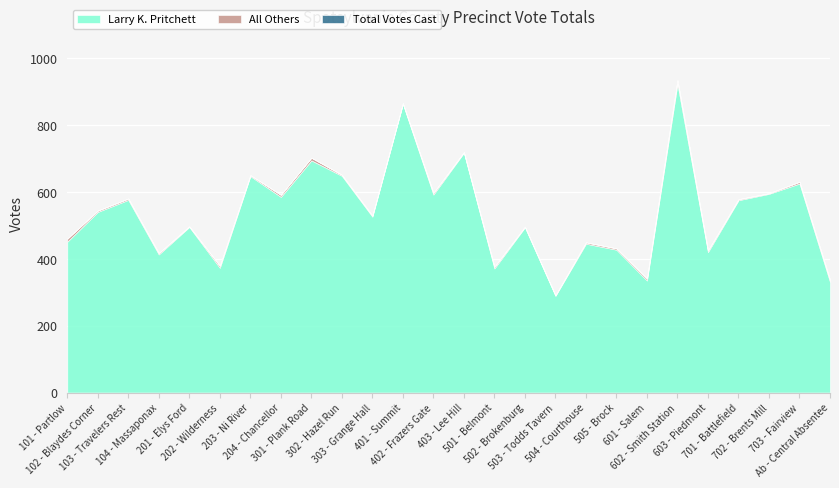

True or false: All Others and Total Votes Cast cross at least once.

False